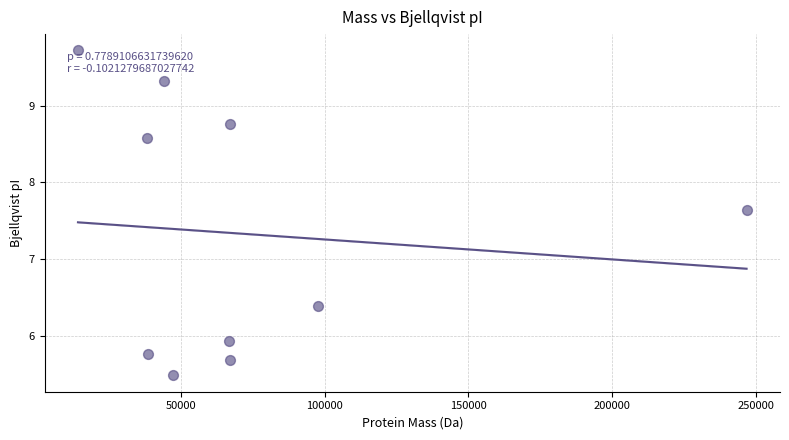

What is the average X value?

72708.7